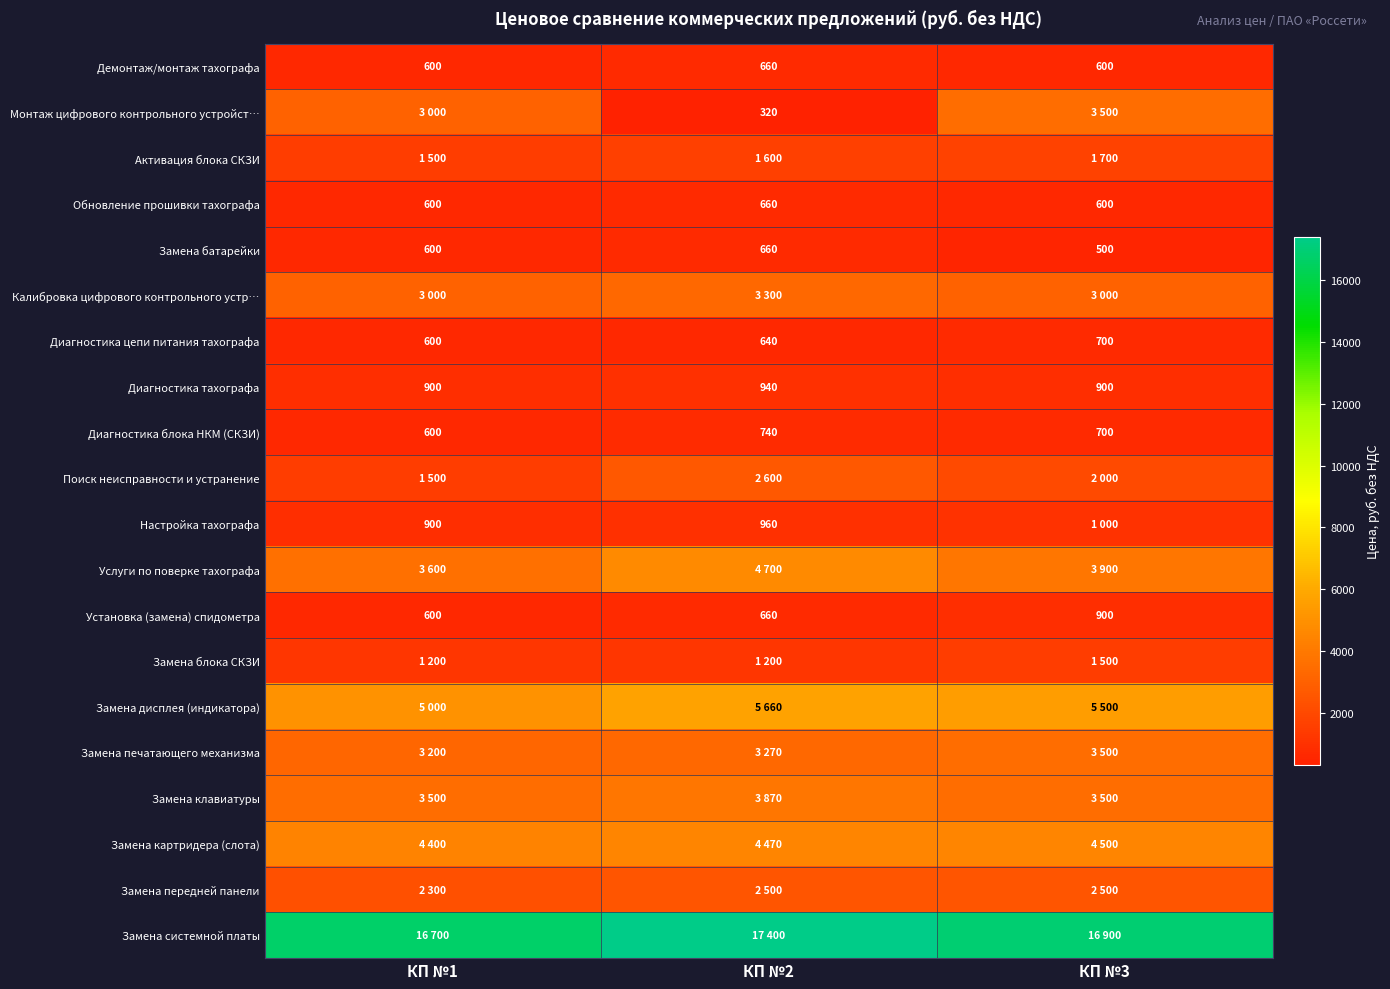

Which has a higher value, КП №1 or КП №2?

КП №2